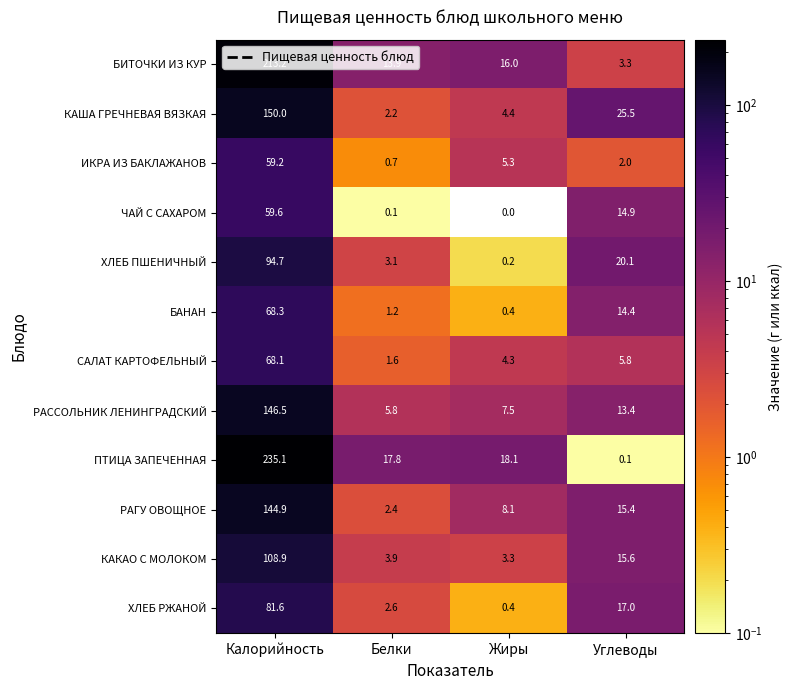

At which label does САЛАТ КАРТОФЕЛЬНЫЙ first exceed 5?

Калорийность